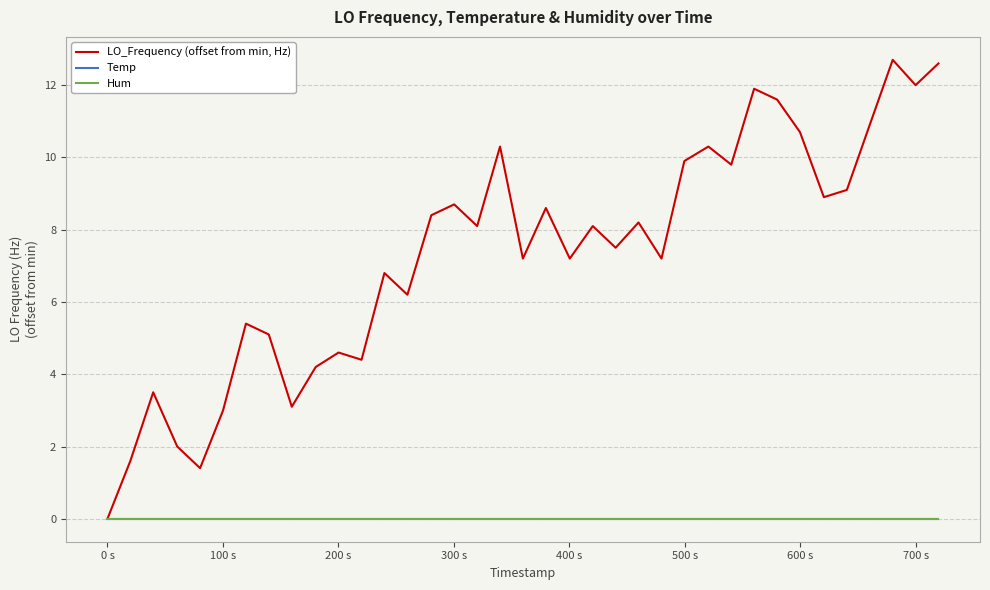

In LO_Frequency (offset from min, Hz), how many points are lower than both neighbors (excluding endpoints)?

12